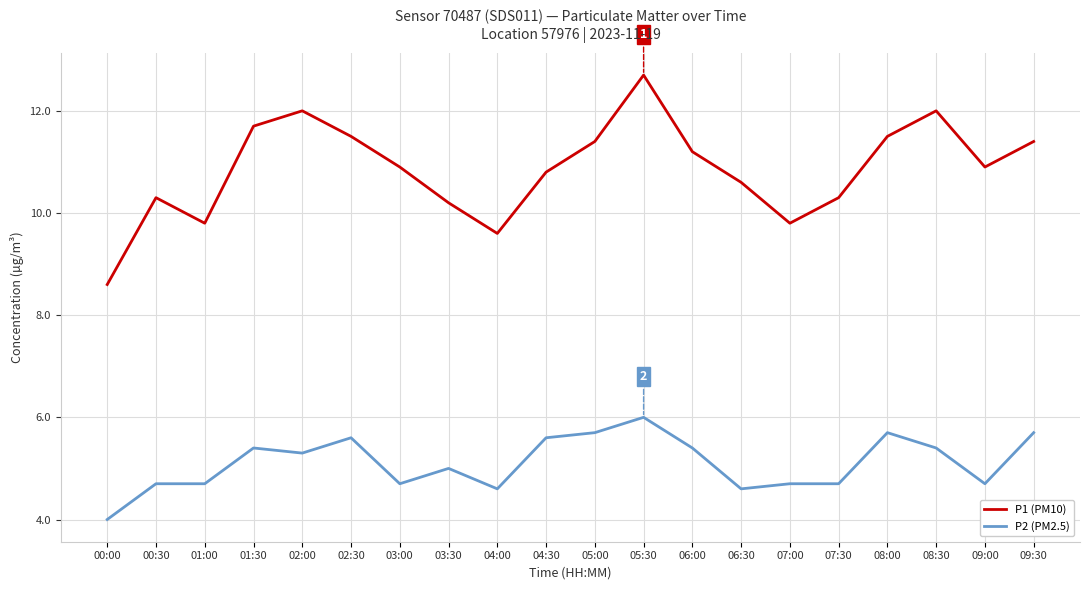

How many distinct data groups are displayed?

2